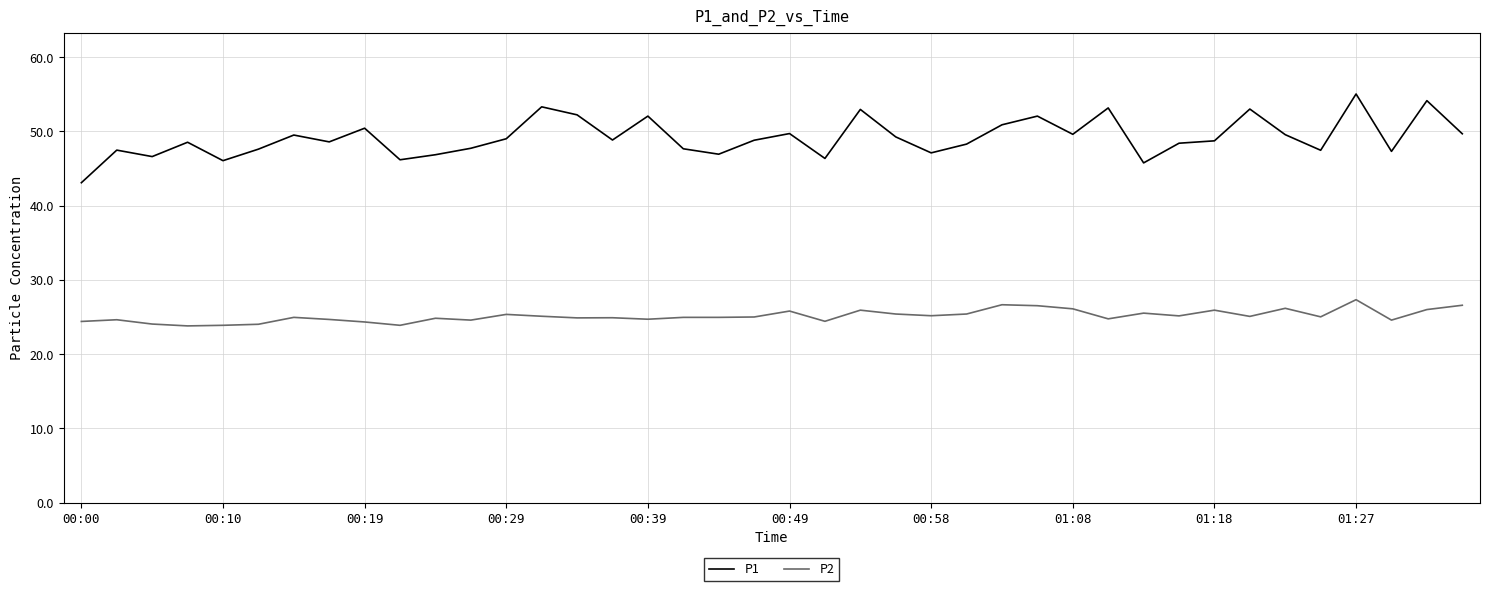

True or false: P1 and P2 intersect in this chart.

False